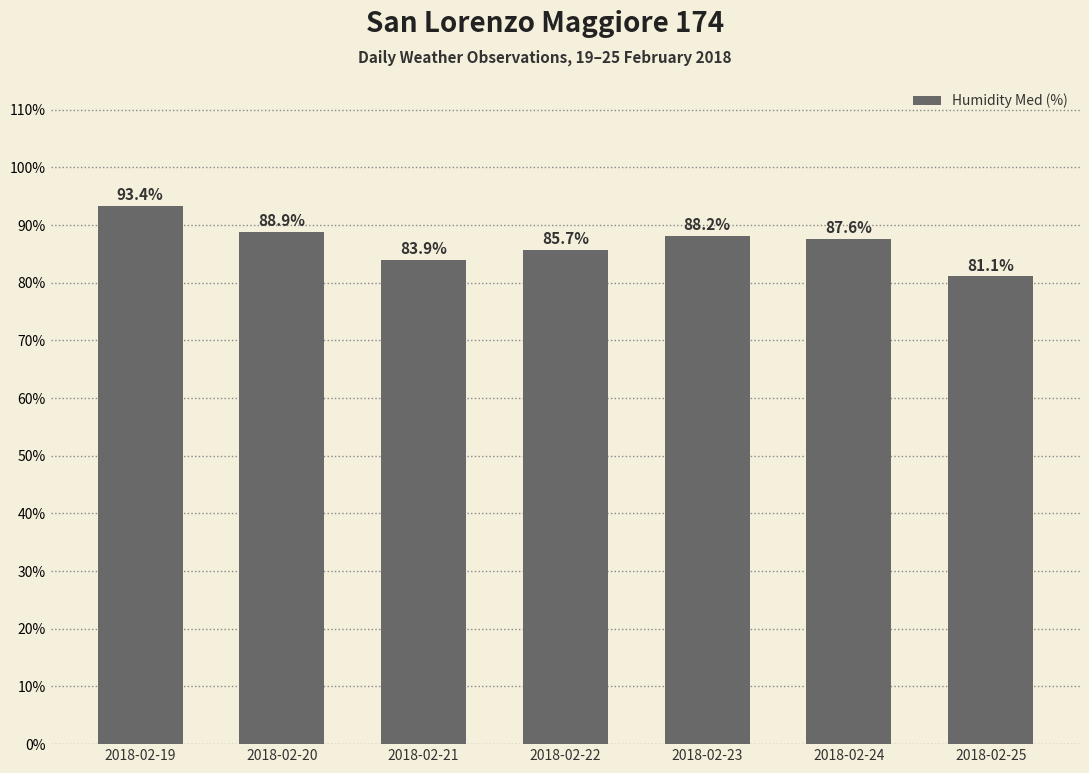

Reading left to right, transcribe all the data shown in this chart.

2018-02-19=93.4	2018-02-20=88.9	2018-02-21=83.9	2018-02-22=85.7	2018-02-23=88.2	2018-02-24=87.6	2018-02-25=81.1